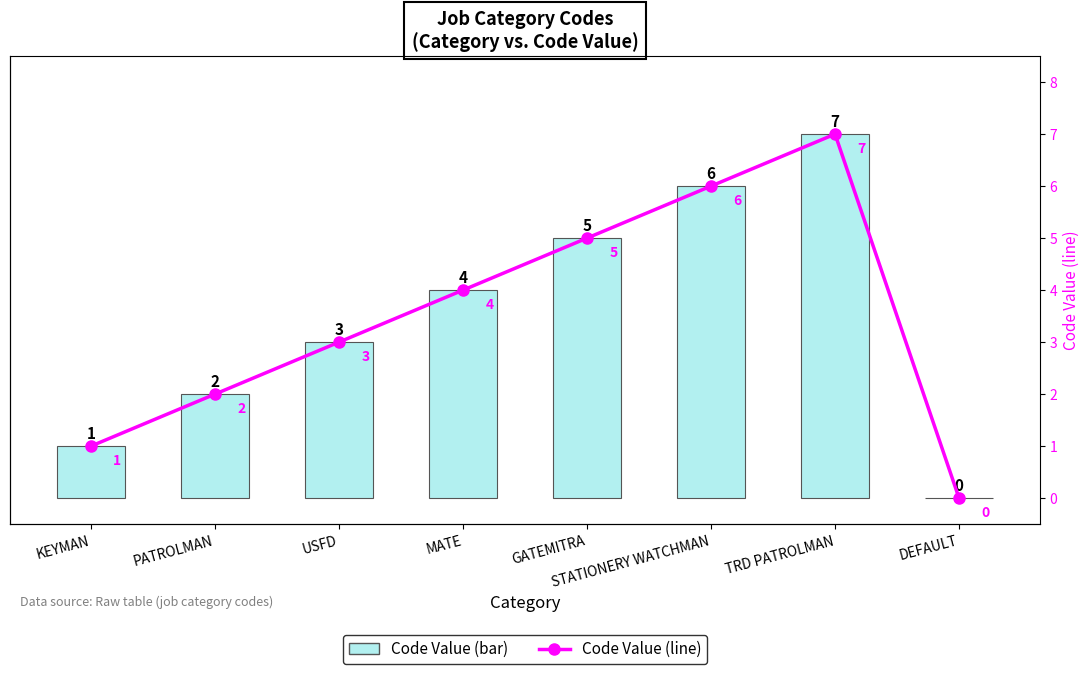

Between PATROLMAN and MATE, which is larger?

MATE